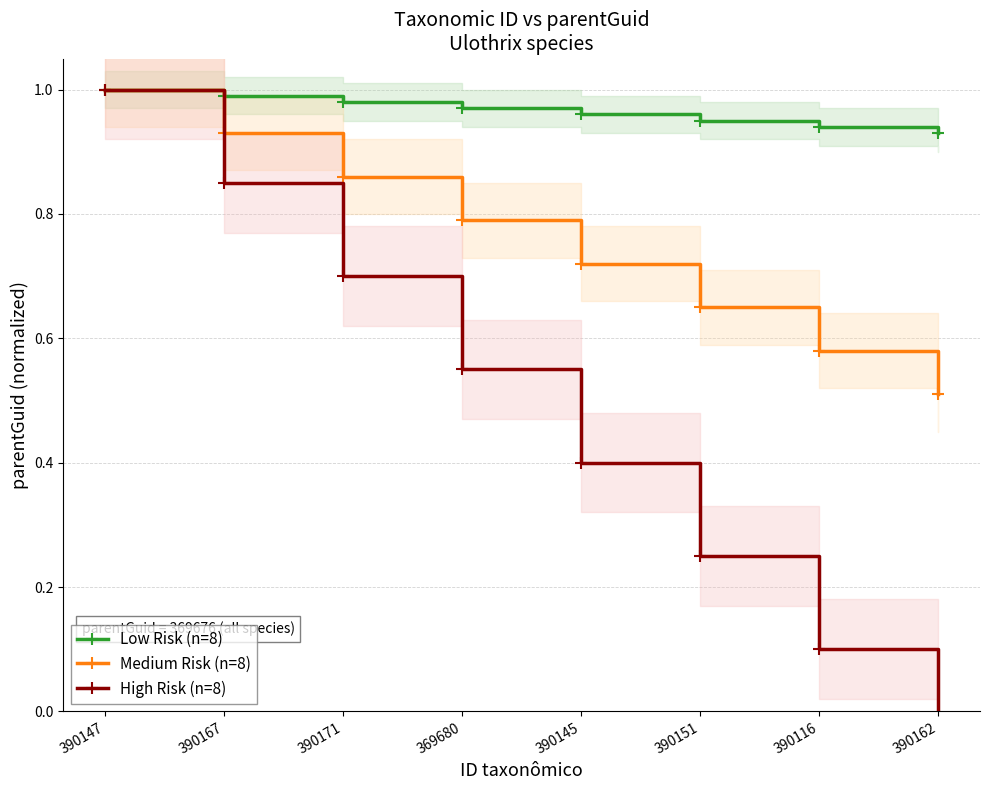

True or false: High Risk (n=8) and Low Risk (n=8) cross at least once.

False